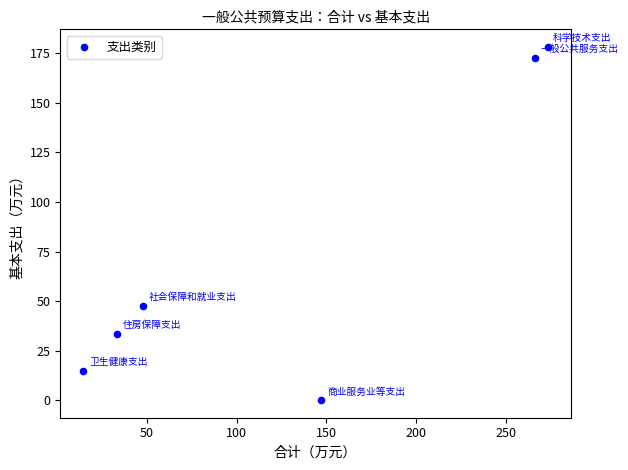

What Y value in the scatter plot is closest to 89?

47.7